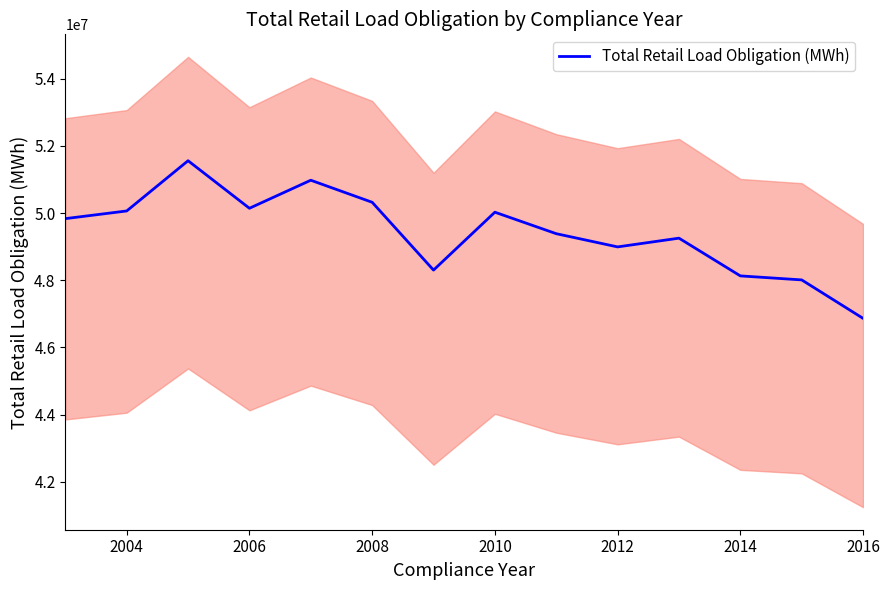

What is the average value?

49418711